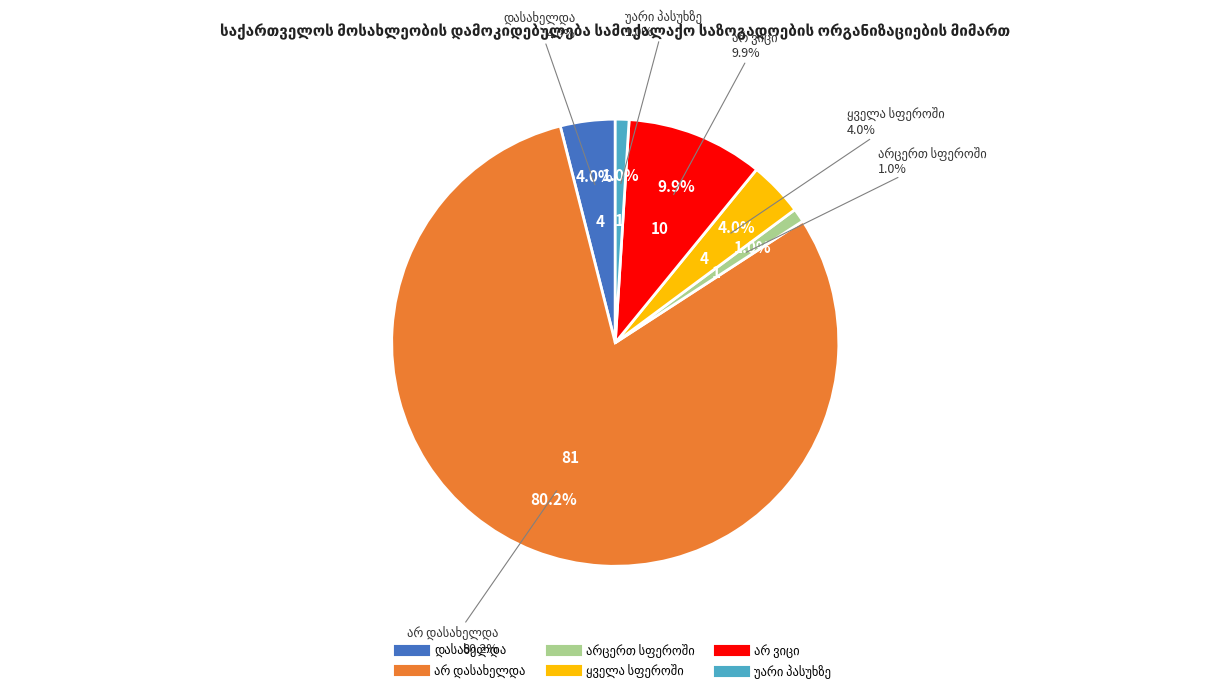

Is the sum of არცერთ სფეროში and ყველა სფეროში greater than half?

No